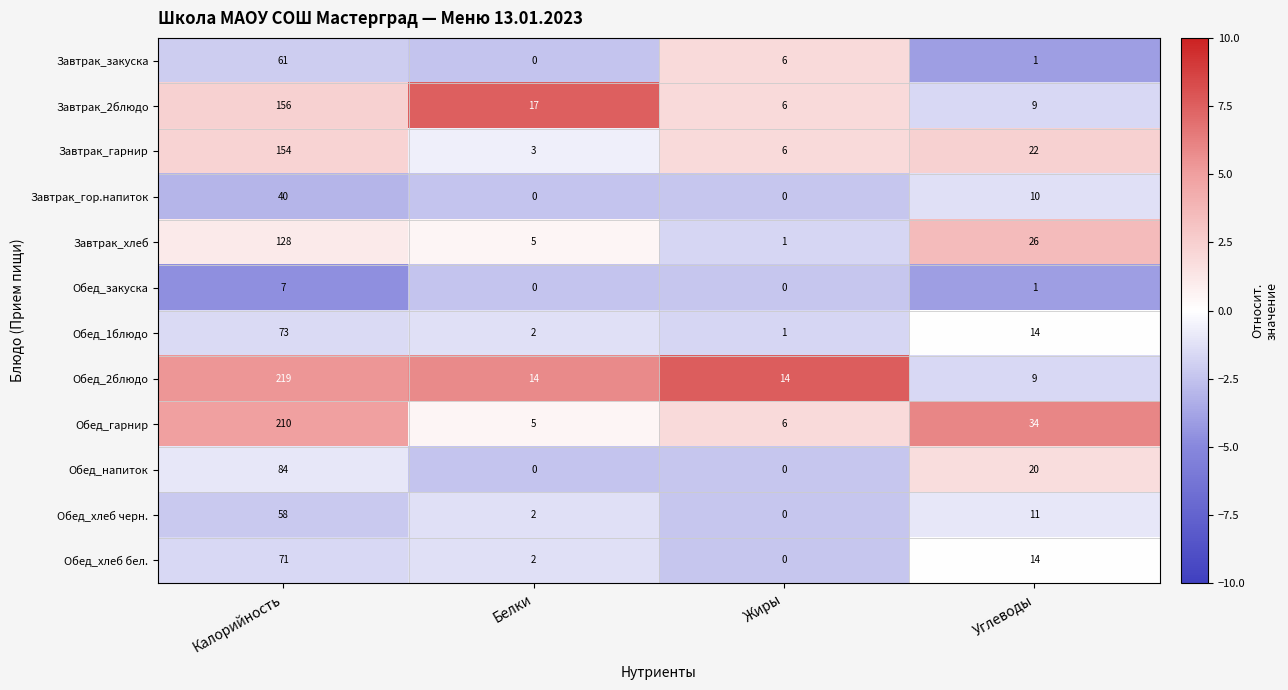

True or false: Обед_2блюдо has a value of 219 at Калорийность.

True